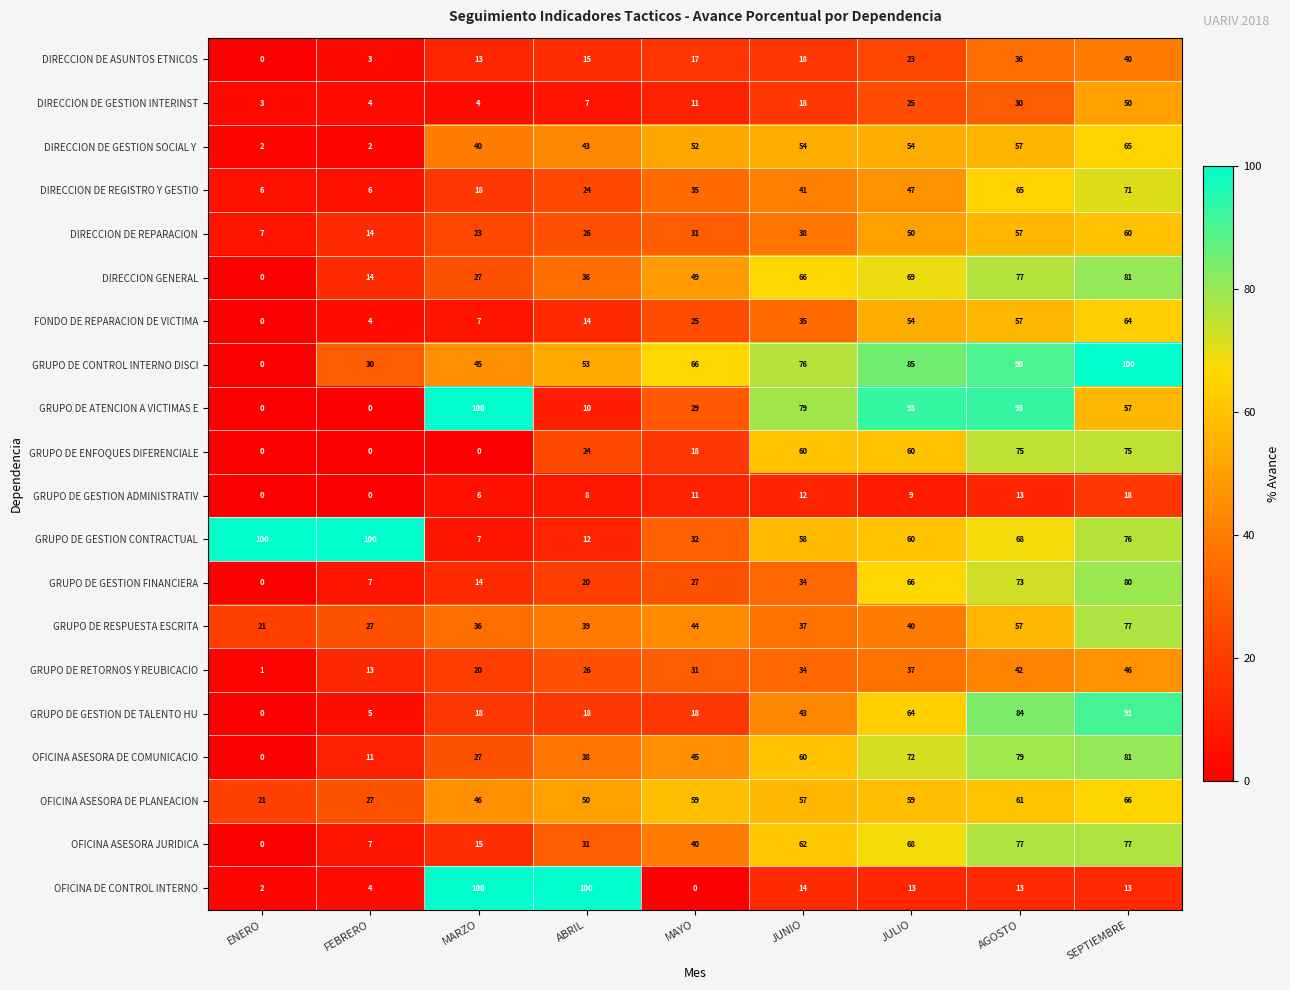

What is the difference between the highest and lowest values at ABRIL?

93